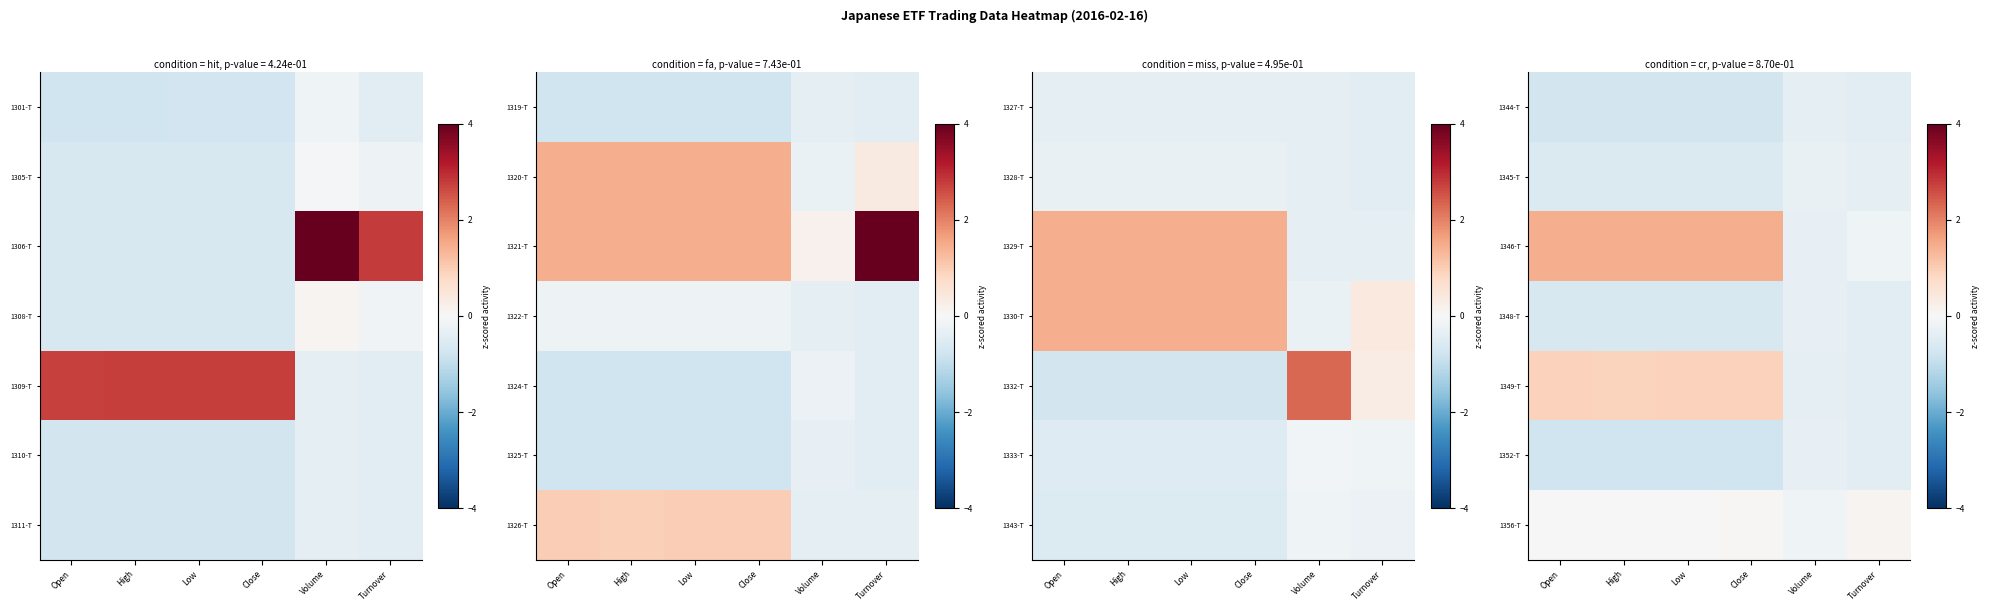

True or false: 1352-T has a value of -1.3 at Open.

False